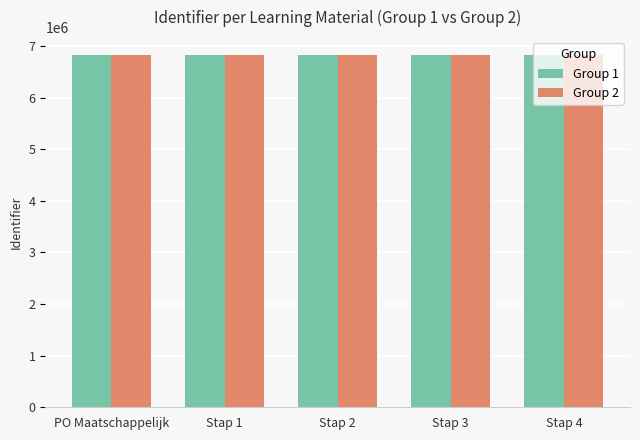

Is it true that Group 1 equals 6831393 at Stap 3?

True